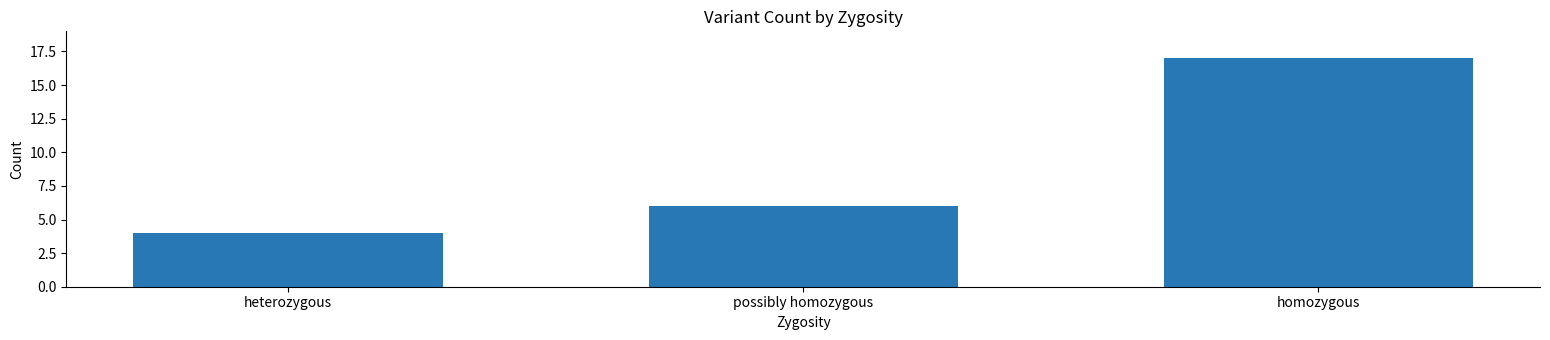

The chart shows a value of 7 at heterozygous. True or false?

False